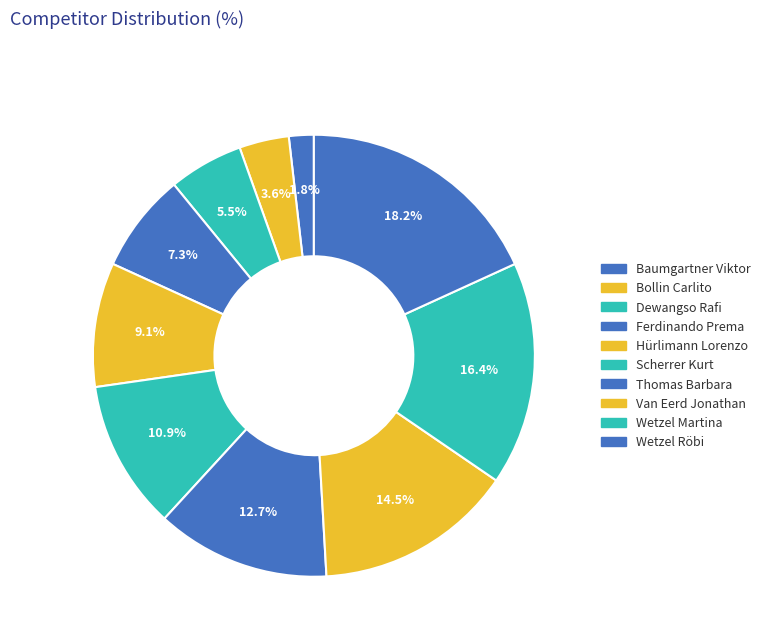

How many slices are in this pie chart?

10